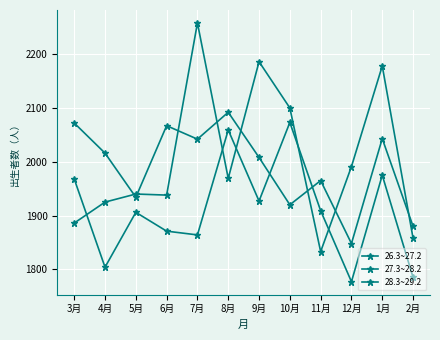

How many intersections are there between 26.3~27.2 and 27.3~28.2?

8